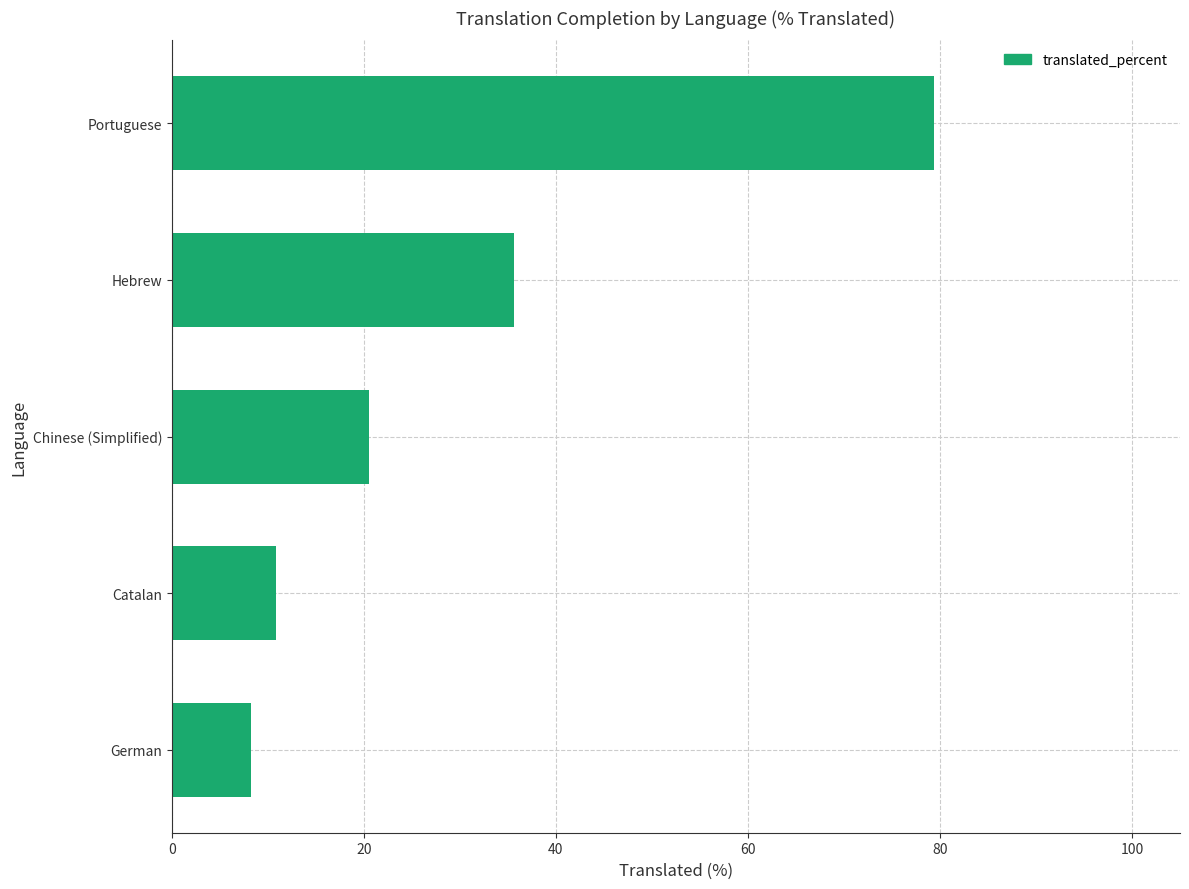

What is the change in value from Catalan to Chinese (Simplified)?

+9.6